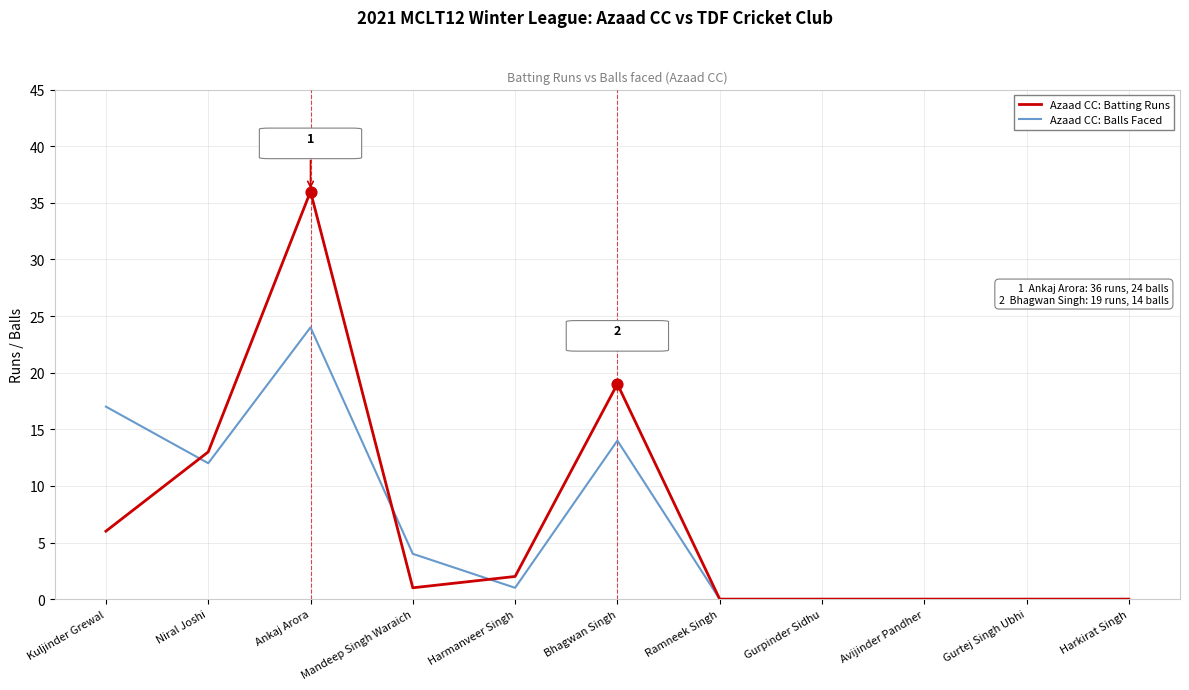

Which series has the widest spread of values?

Azaad CC: Batting Runs